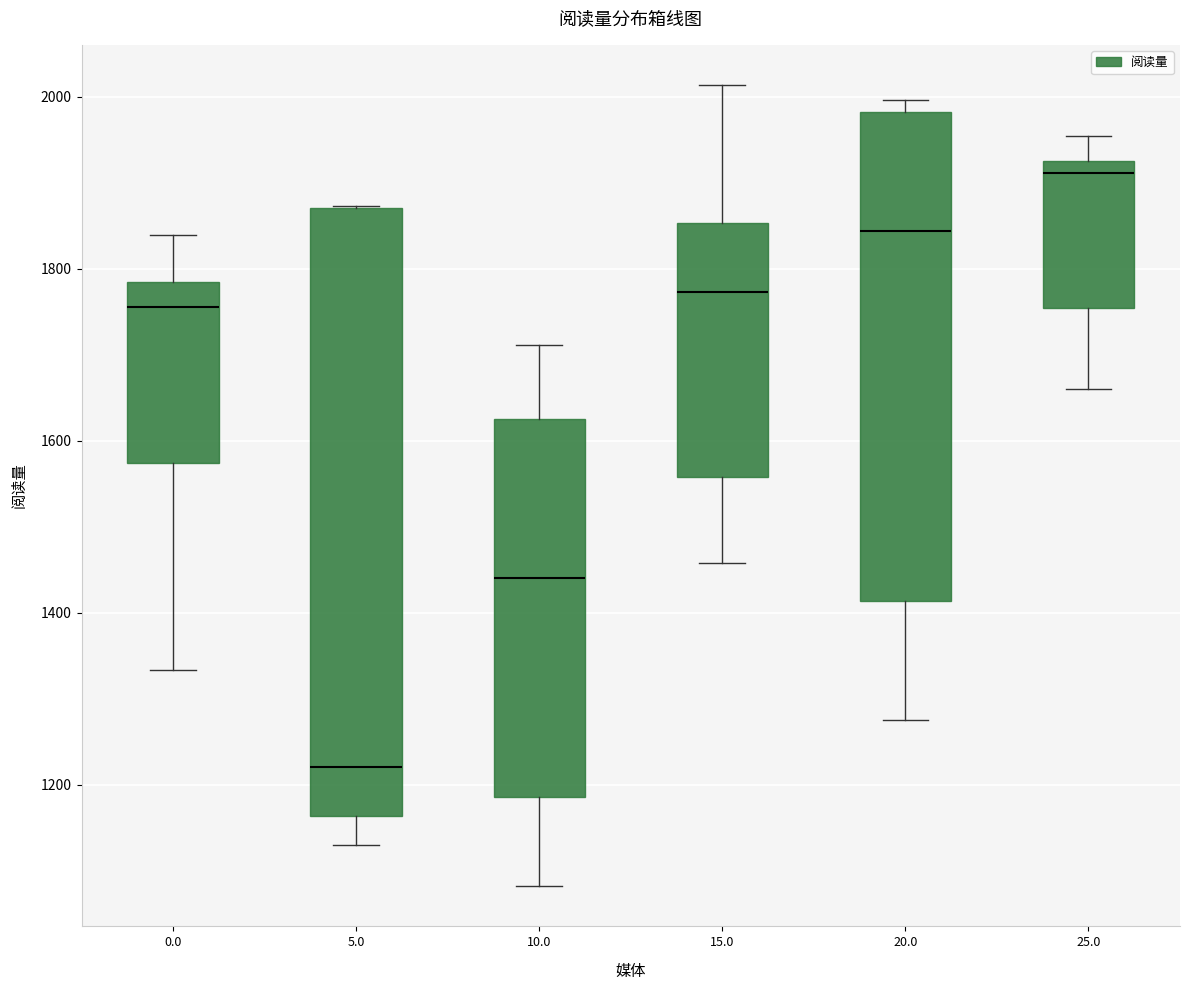

Comparing the boxes themselves (not the whiskers), which one is the tallest?

5.0